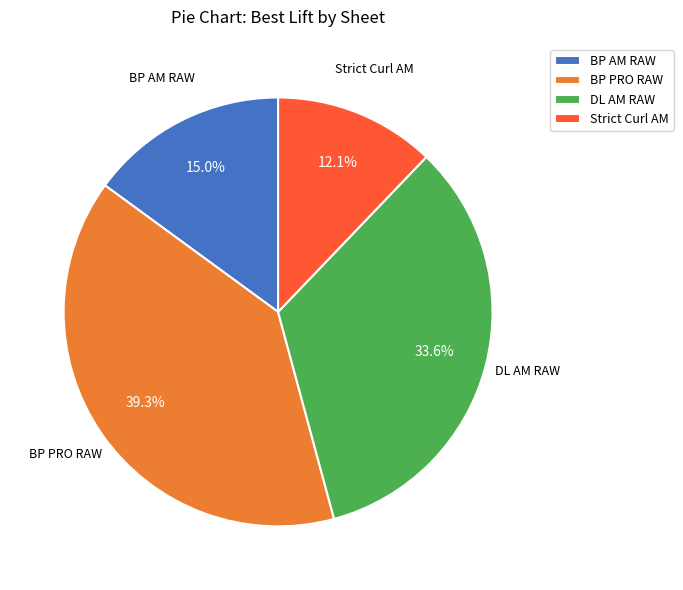

What percentage is the Strict Curl AM slice, to the nearest percent?

12%